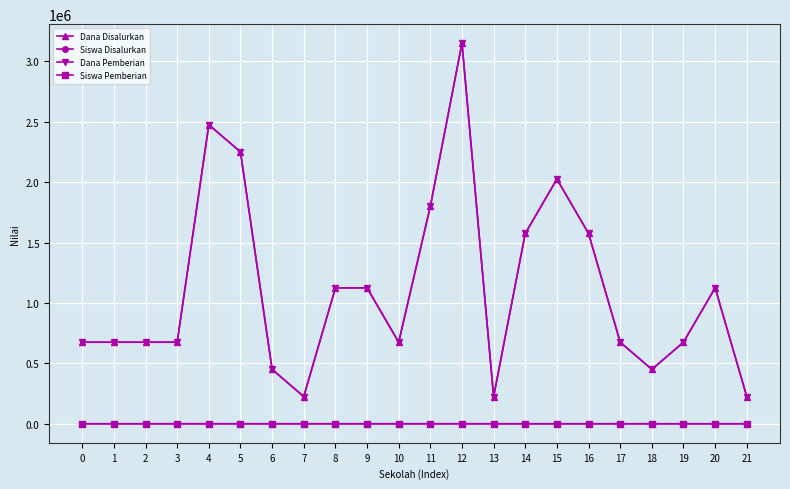

Is this an area chart (filled region under the line)?

No